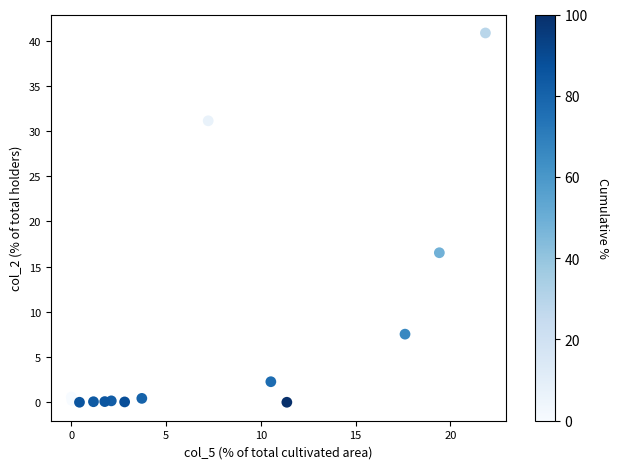

What Y value in the scatter plot is closest to 20?

16.5